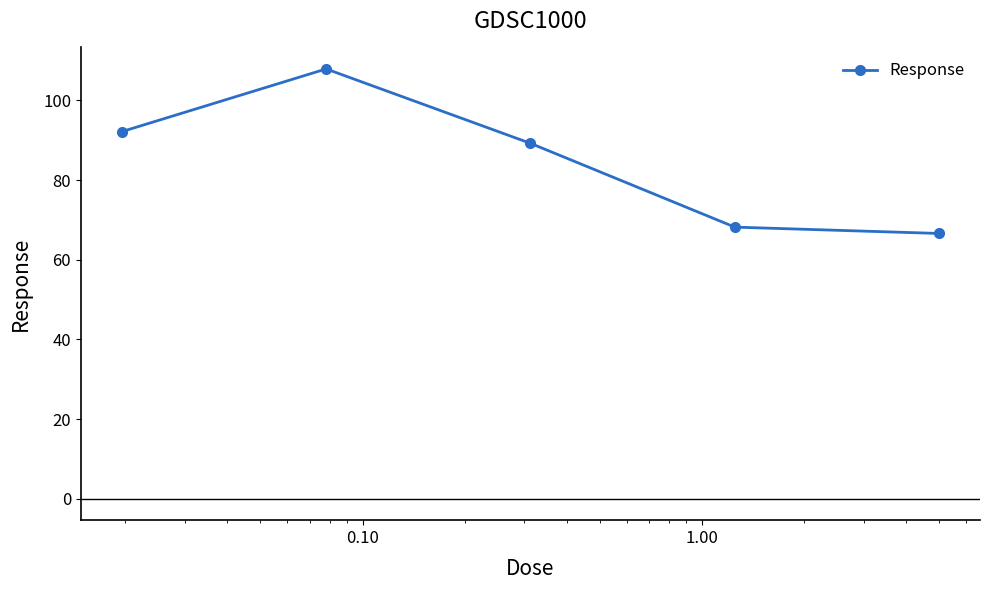

What is the average value?

84.8